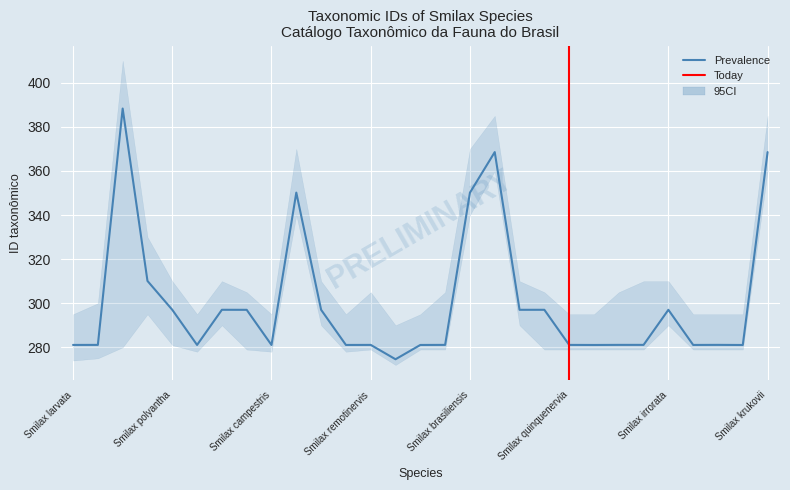

Reading left to right, transcribe all the data shown in this chart.

281.1	281.1	388.3	310.1	297.0	281.1	297.0	297.0	281.1	350.2	297.0	281.1	281.1	274.6	281.1	281.1	350.2	368.6	297.0	297.0	281.1	281.1	281.1	281.1	297.0	281.1	281.1	281.1	368.6